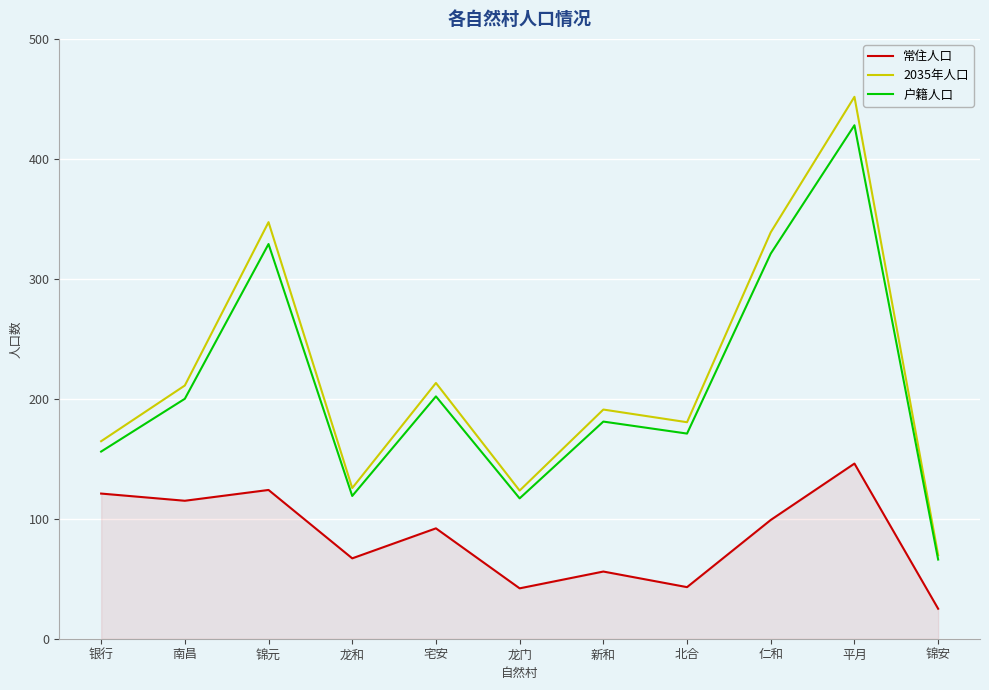

How many lines are shown in the chart?

3